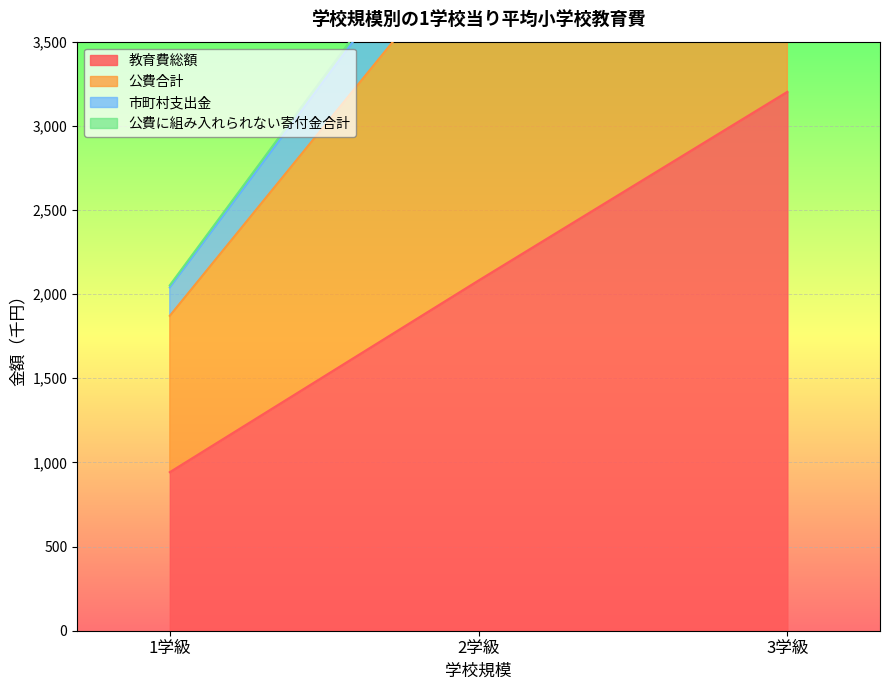

What is the sum of the 教育費総額 values at 3学級 and 2学級?

5283